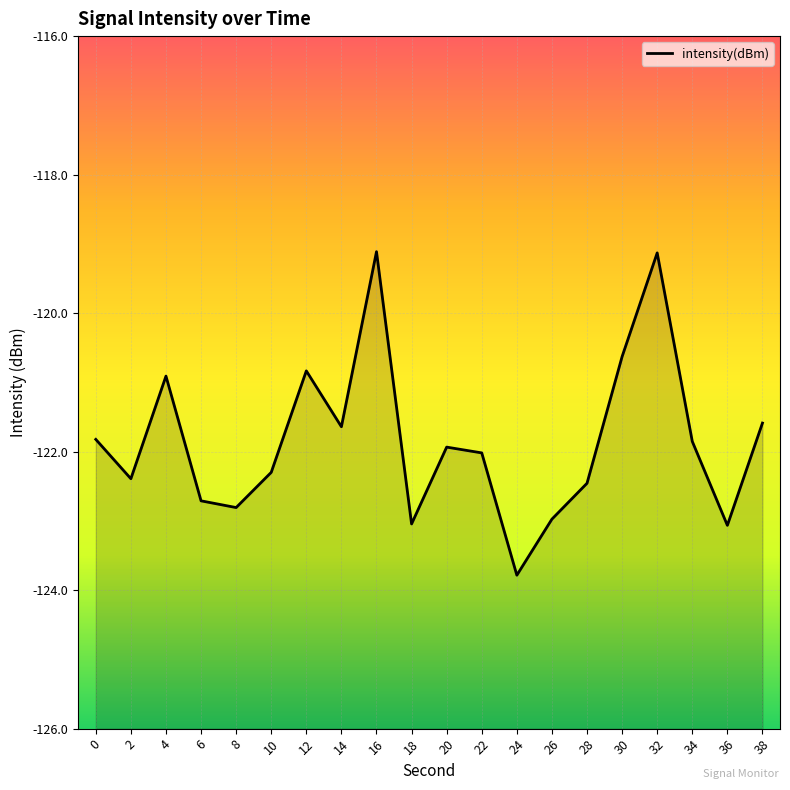

What is the maximum value shown in the chart?

-119.1